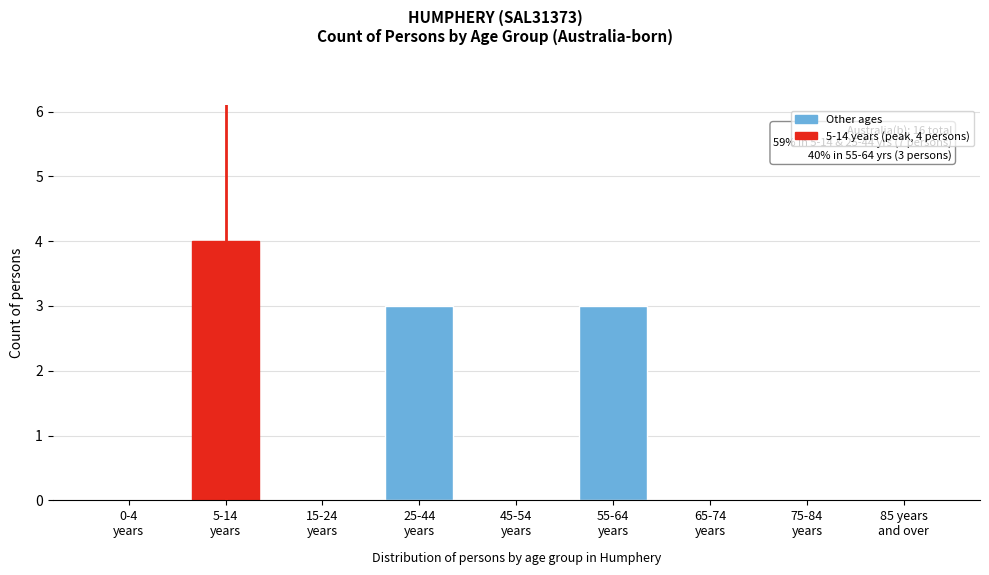

What is the sum of all values?

10